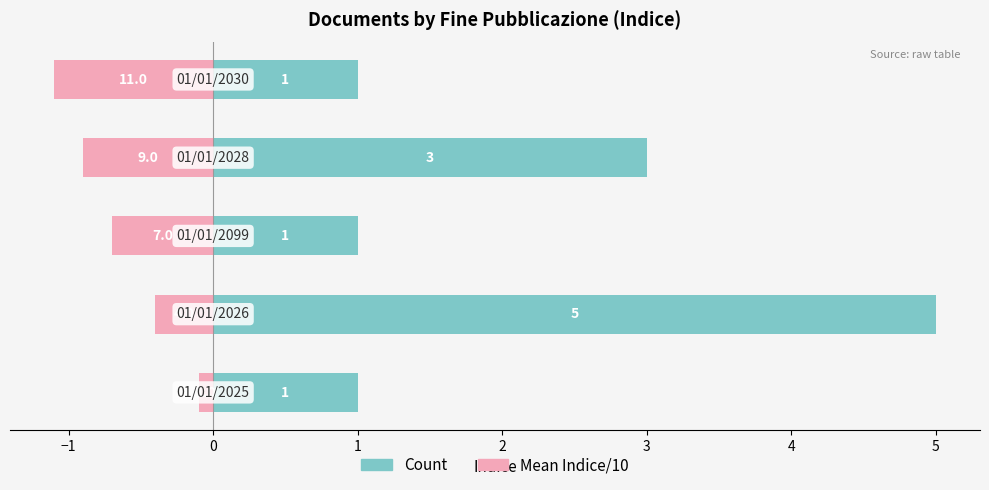

Reading left to right, extract all data points from this chart.

Principale (Count): 1.0	5.0	1.0	3.0	1.0
Principale (Mean Indice/10): -0.1	-0.4	-0.7	-0.9	-1.1